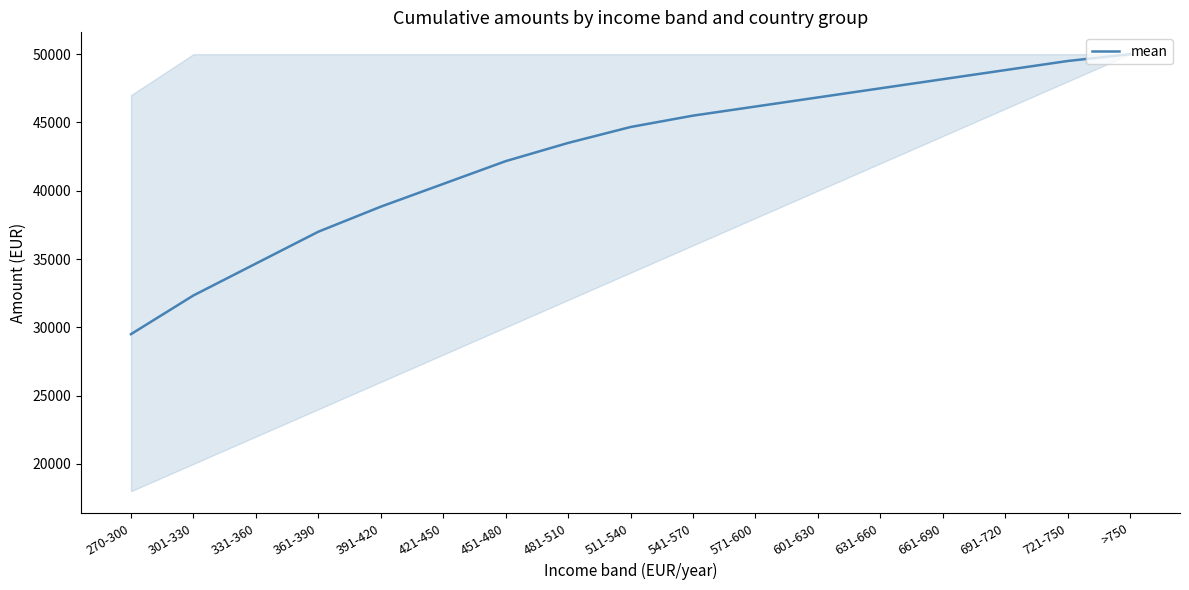

List the labels in order of value, smallest first.

270-300, 301-330, 331-360, 361-390, 391-420, 421-450, 451-480, 481-510, 511-540, 541-570, 571-600, 601-630, 631-660, 661-690, 691-720, 721-750, >750